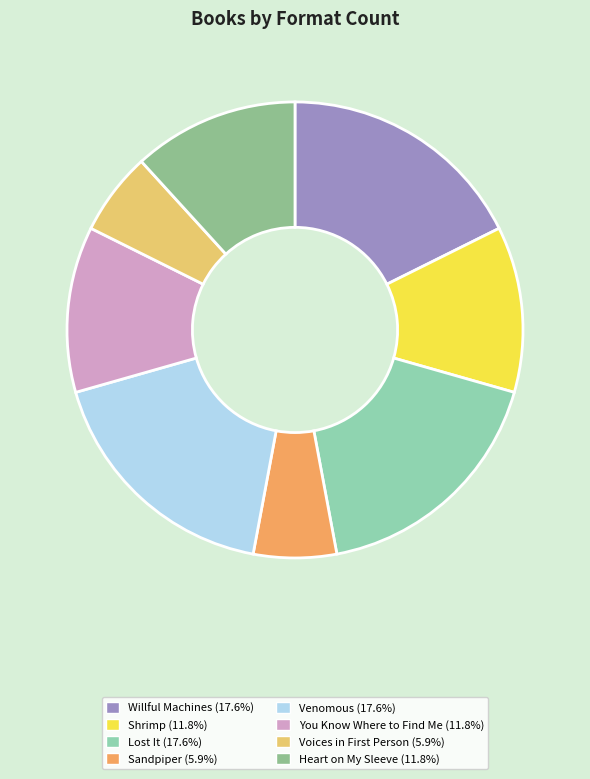

Count the number of slices in the pie.

8